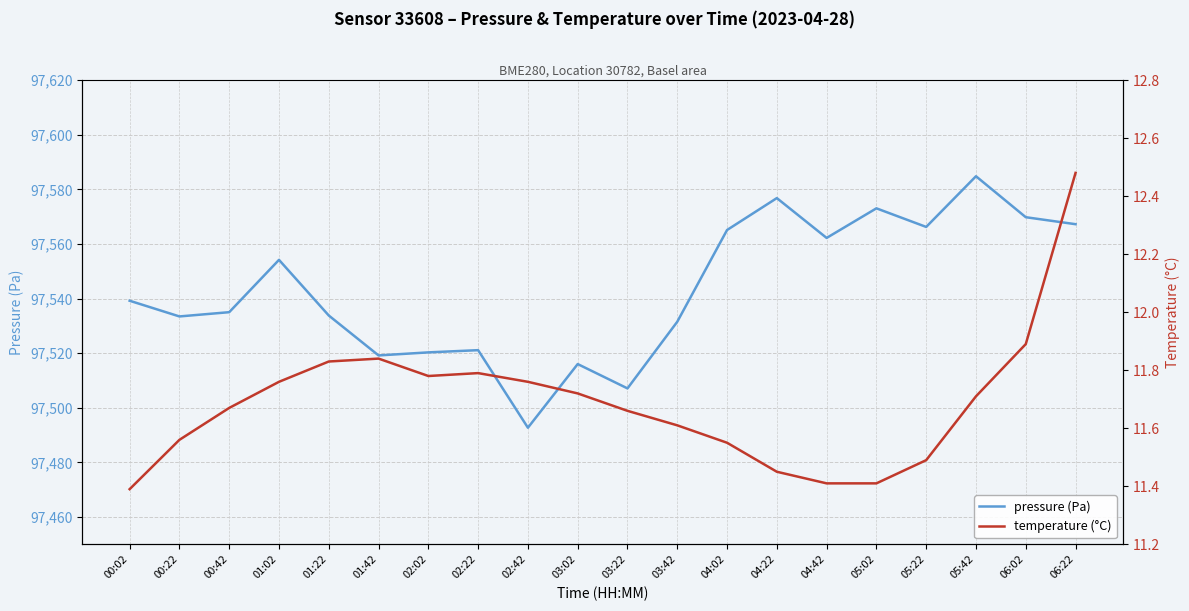

What is the value of the temperature (°C) point at the 9th from the left?

11.8